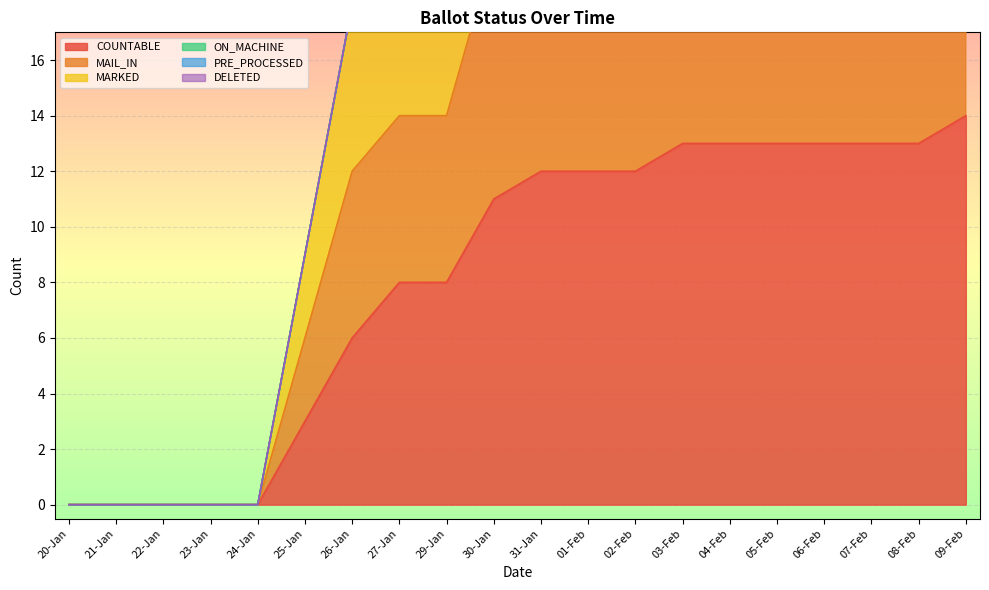

Which series changed the most between 26-Jan and 27-Jan?

COUNTABLE